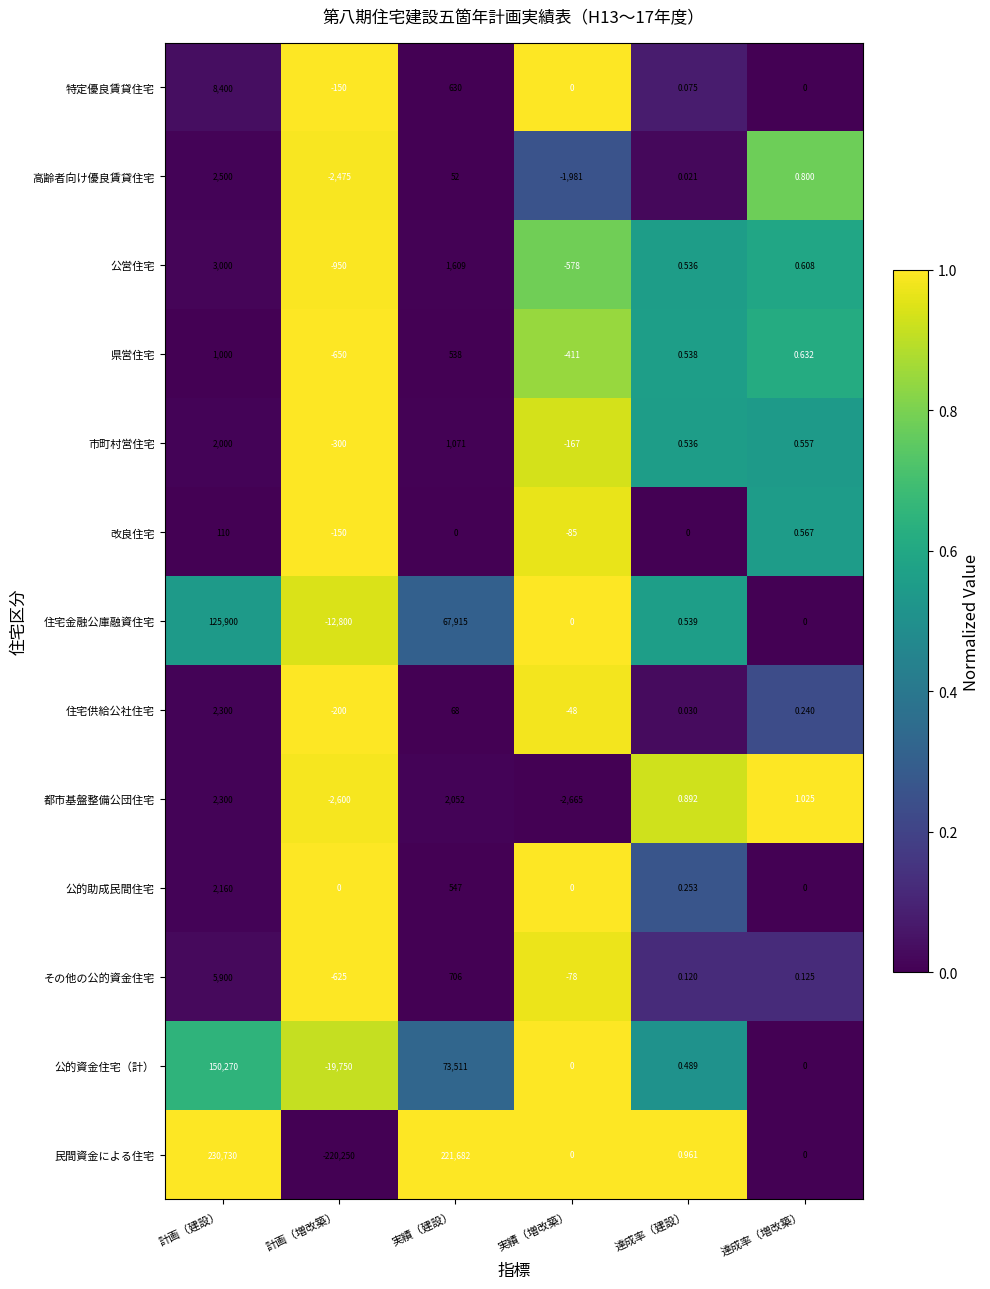

Between 計画（建設） and 実績（建設）, which series saw the biggest shift?

公的資金住宅（計）